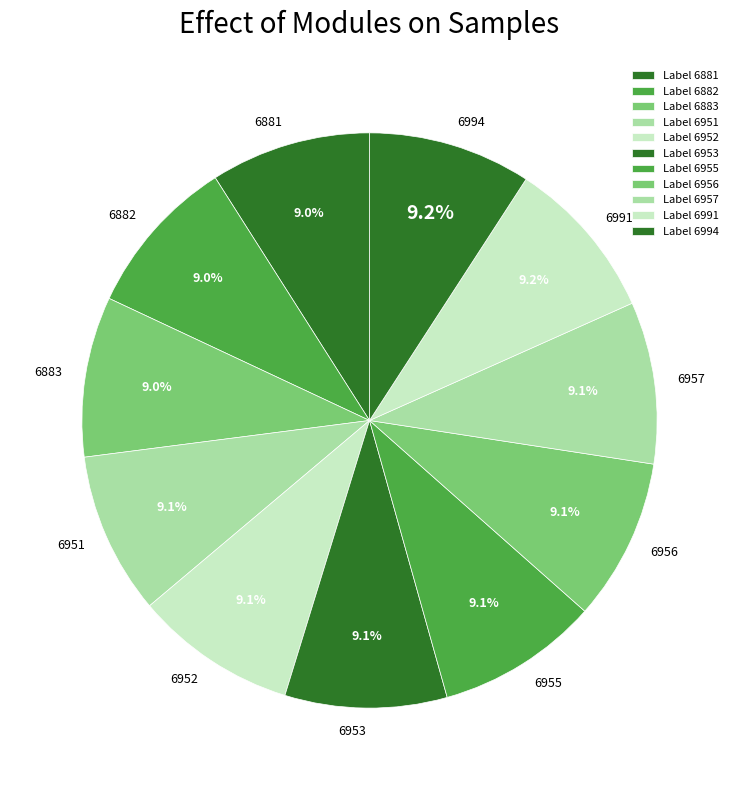

What is the total percentage of 6991 and 6953?

18.3%